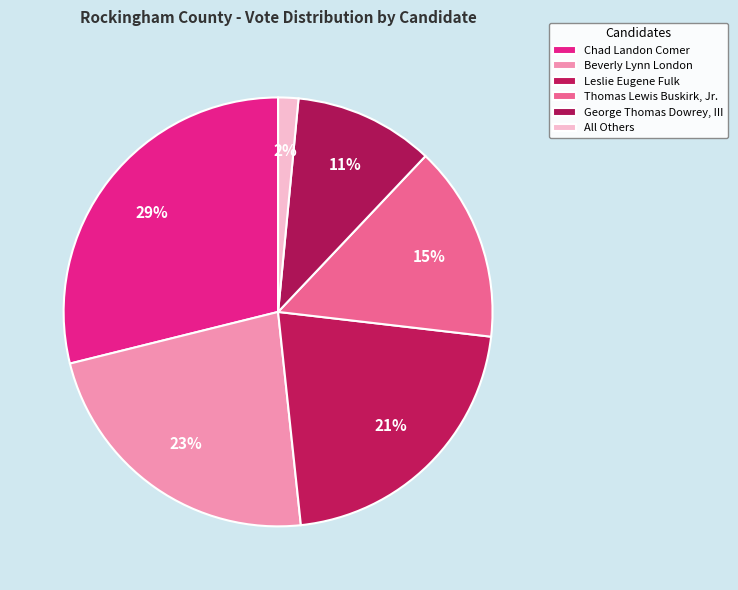

What is the ratio of the value at George Thomas Dowrey, III to the value at Beverly Lynn London?

0.5